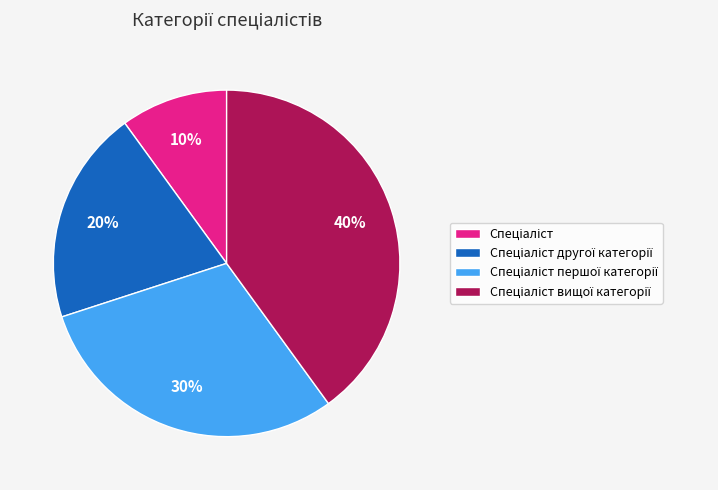

Is there any slice that represents more than half of the pie?

No